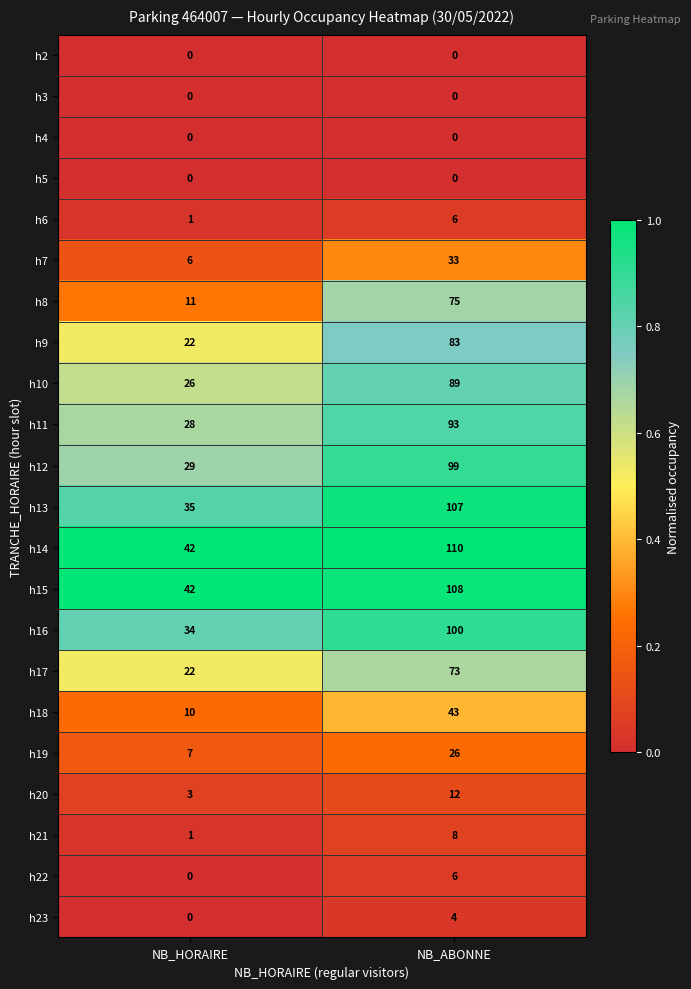

Rank the categories by h14 value from highest to lowest.

NB_ABONNE, NB_HORAIRE